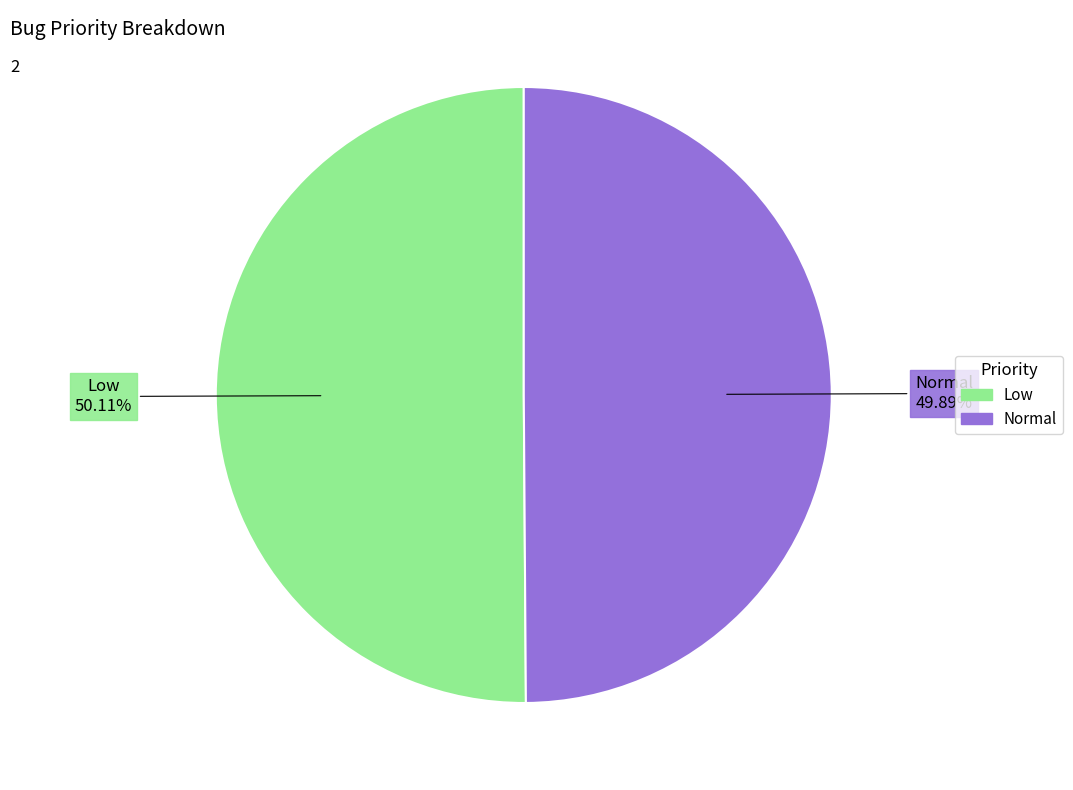

Combined, what portion of the pie is Low and Normal?

100.0%